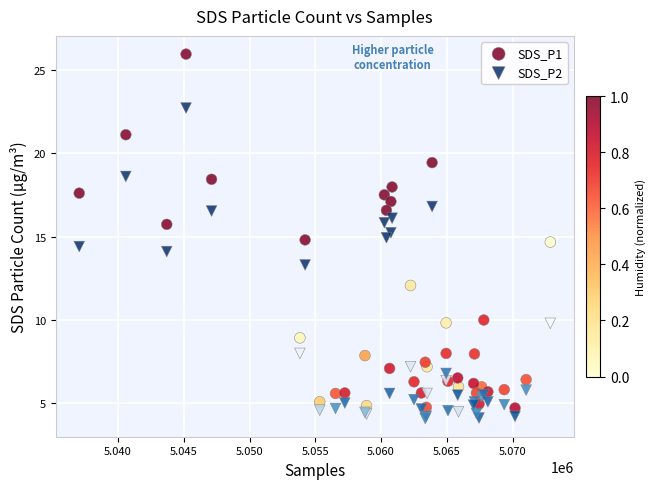

What is the X range (max minus min) for the scatter plot?

35810.0